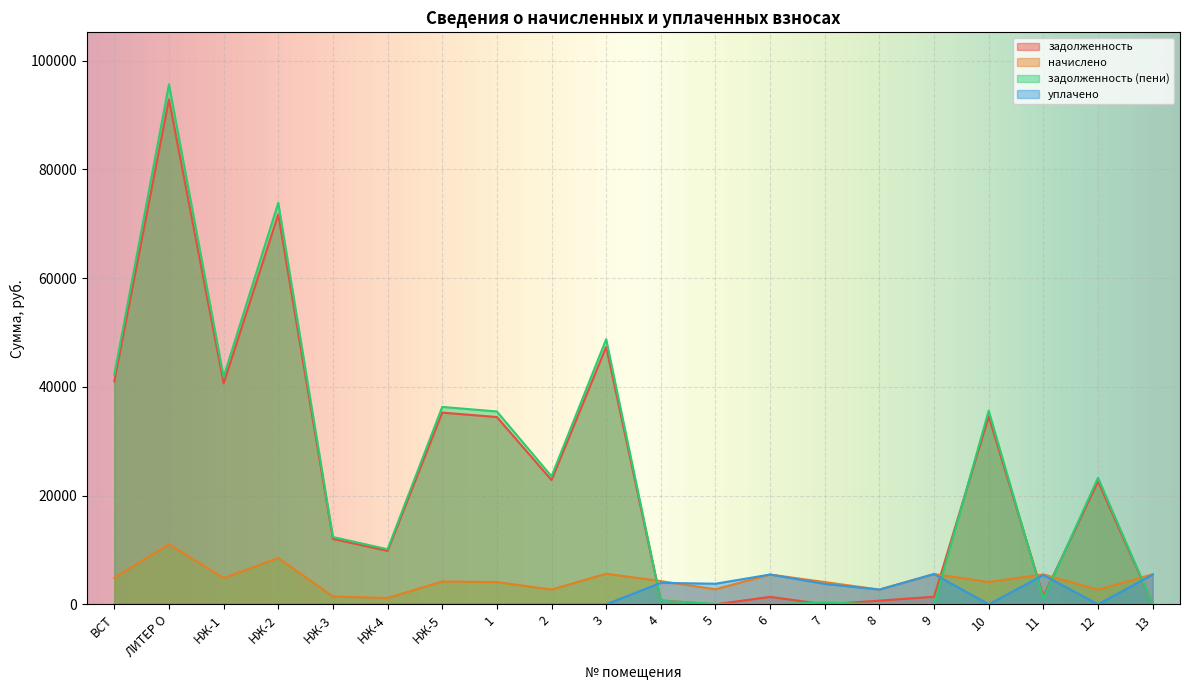

The задолженность (пени) series shows 25262.3 at ВСТ. True or false?

False